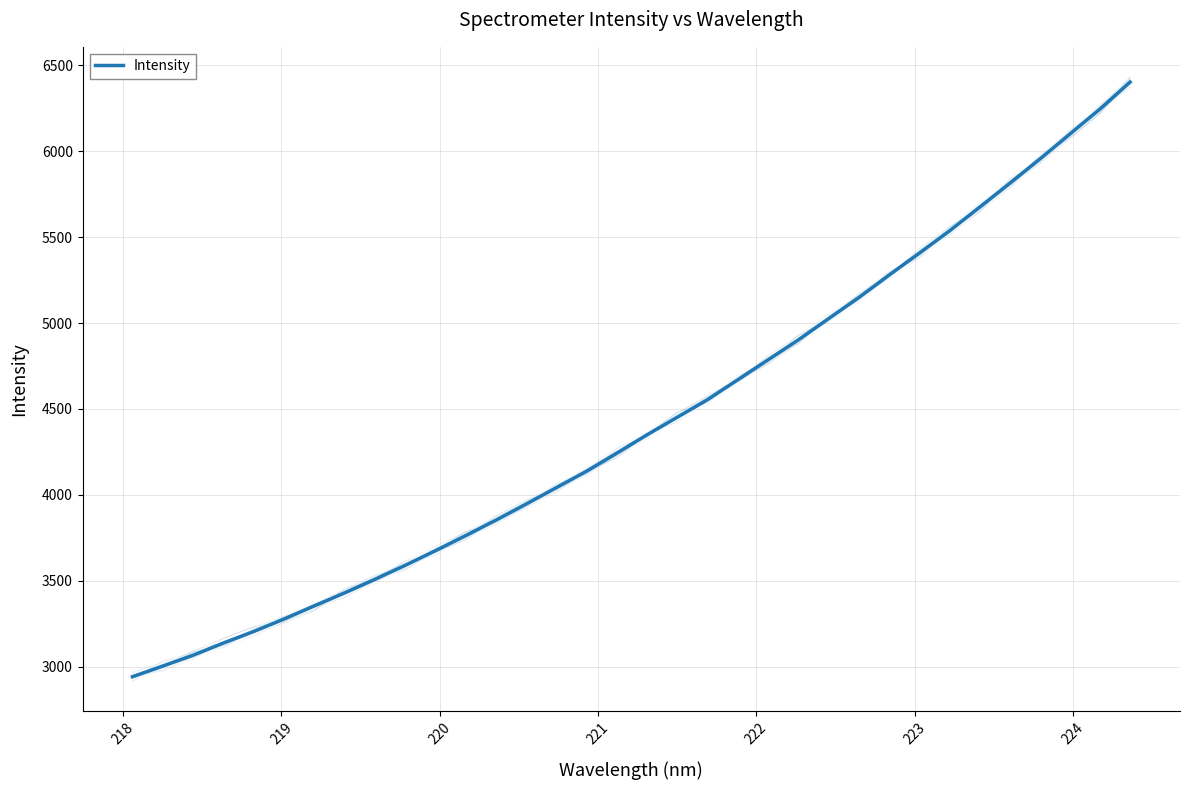

What is the greatest value displayed?

6402.0